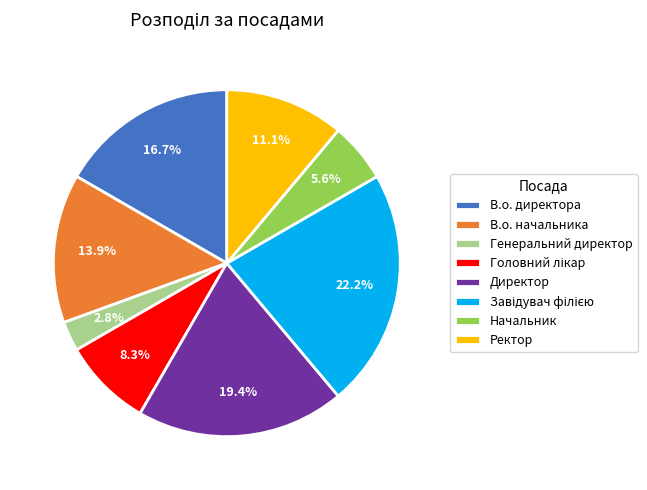

Approximately how many times larger is the value at В.о. начальника compared to Генеральний директор?

5.0